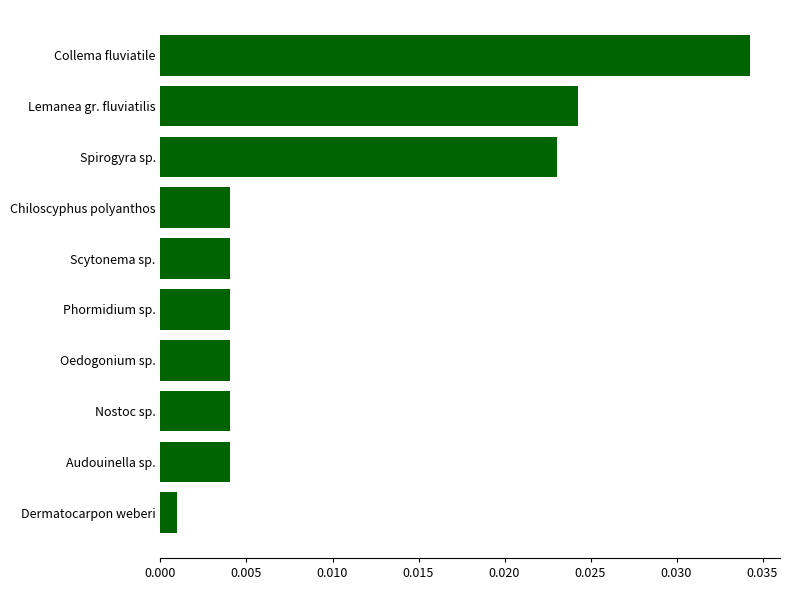

Between Spirogyra sp. and Nostoc sp., which is larger?

Spirogyra sp.